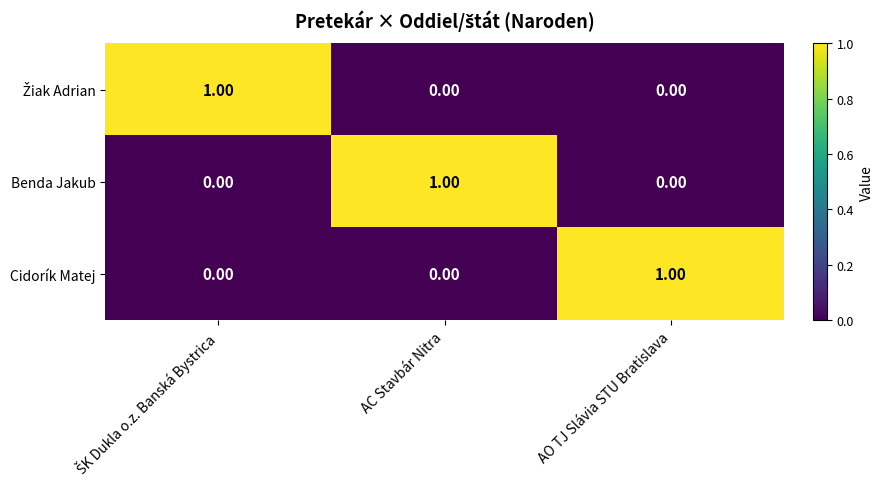

How many data points does each series have?

3